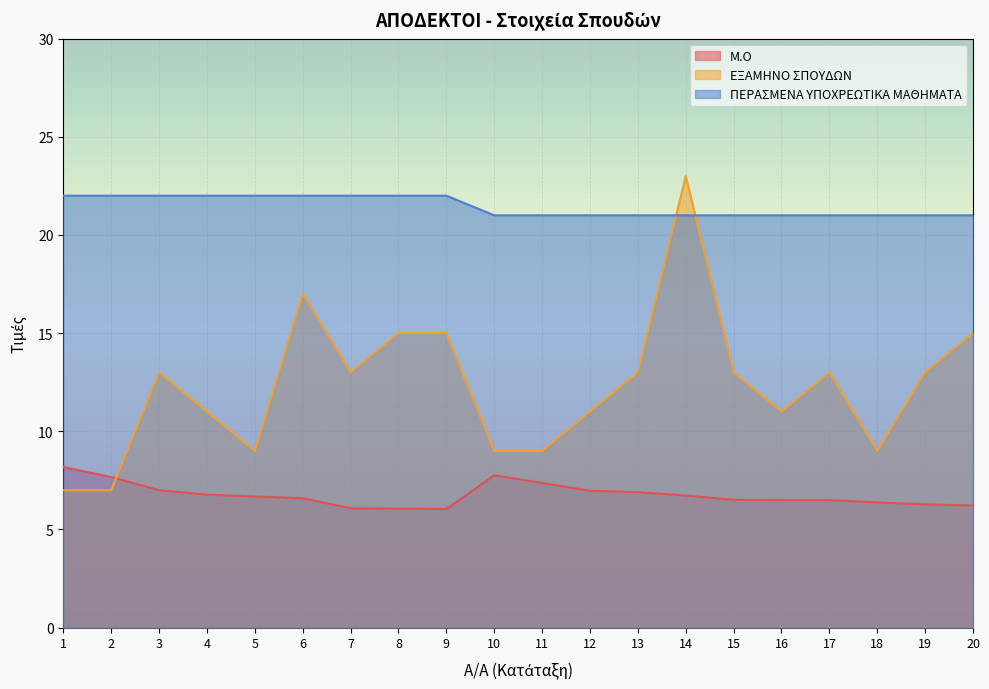

At which label does ΕΞΑΜΗΝΟ ΣΠΟΥΔΩΝ first exceed 13?

6